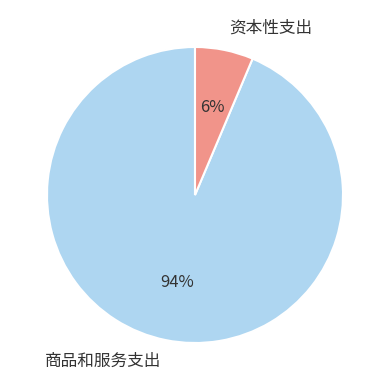

How many slices are in this pie chart?

2